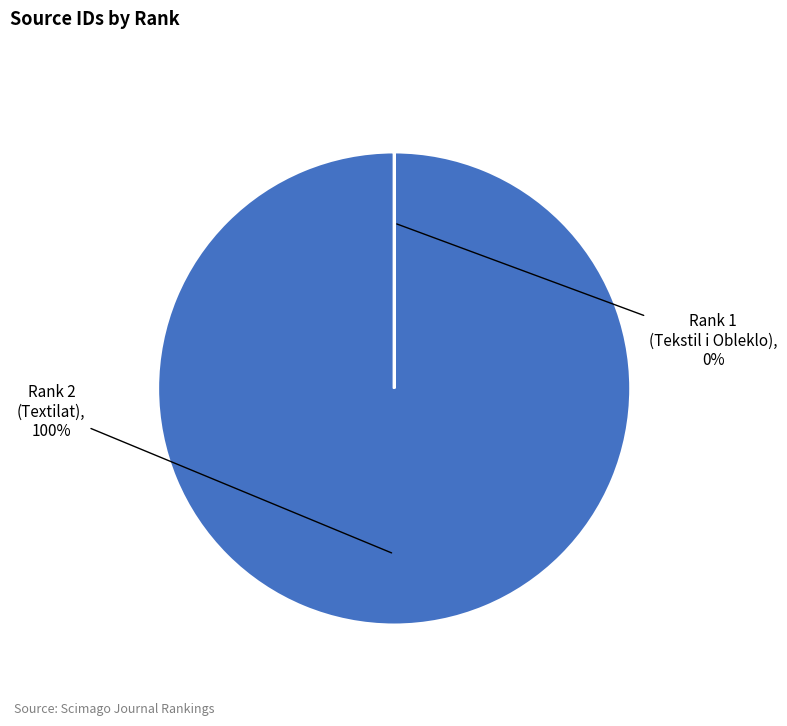

To the nearest percent, what is the difference between the largest and smallest slice percentages?

100%